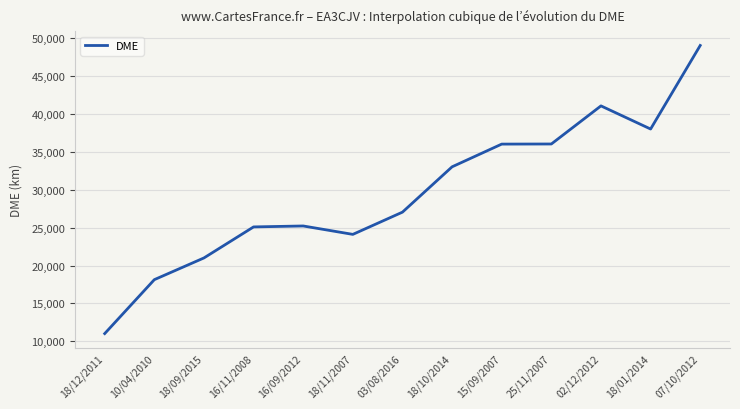

What is the average value?

29609